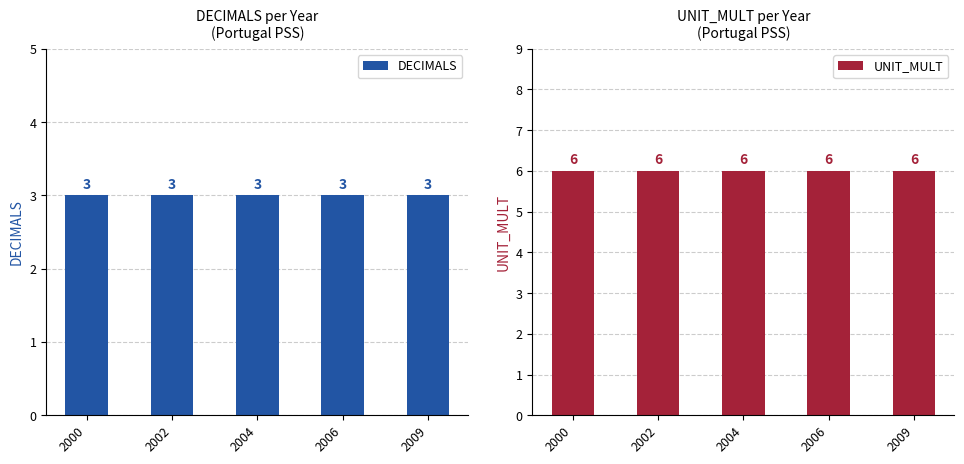

What is the value of the DECIMALS bar at the 5th from the left?

3